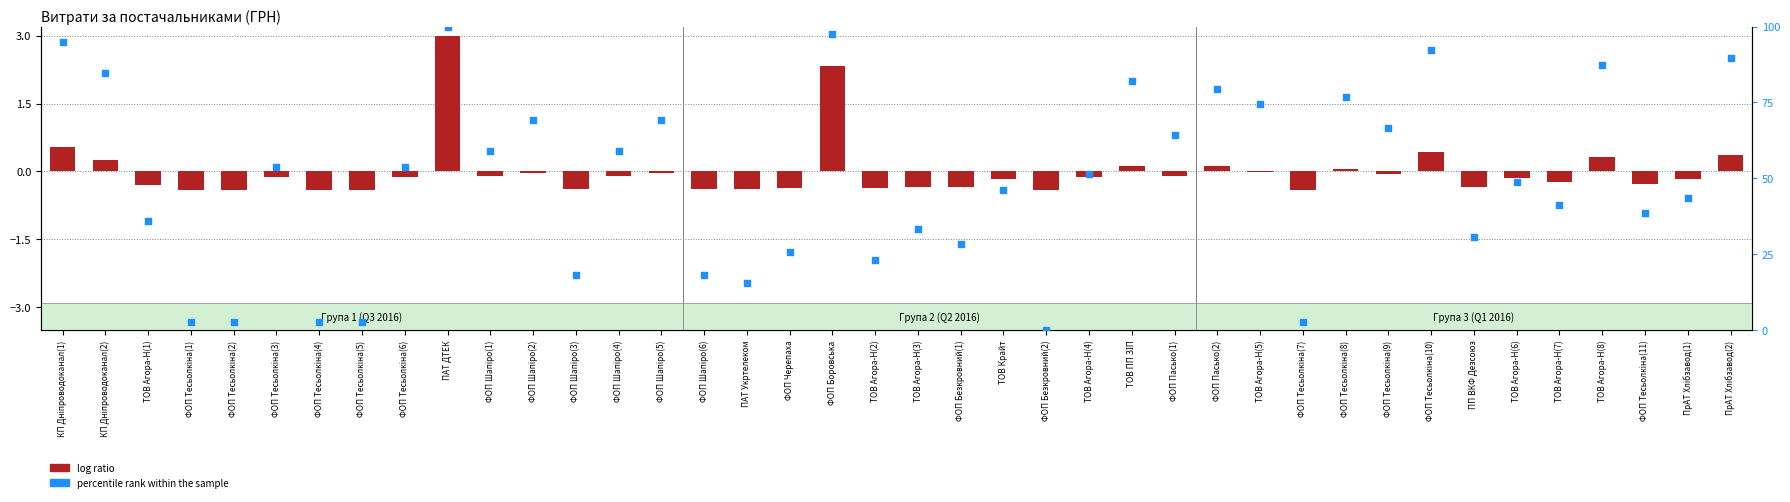

What is the total value across all series at ФОП Тесьолкіна(11)?

38.2